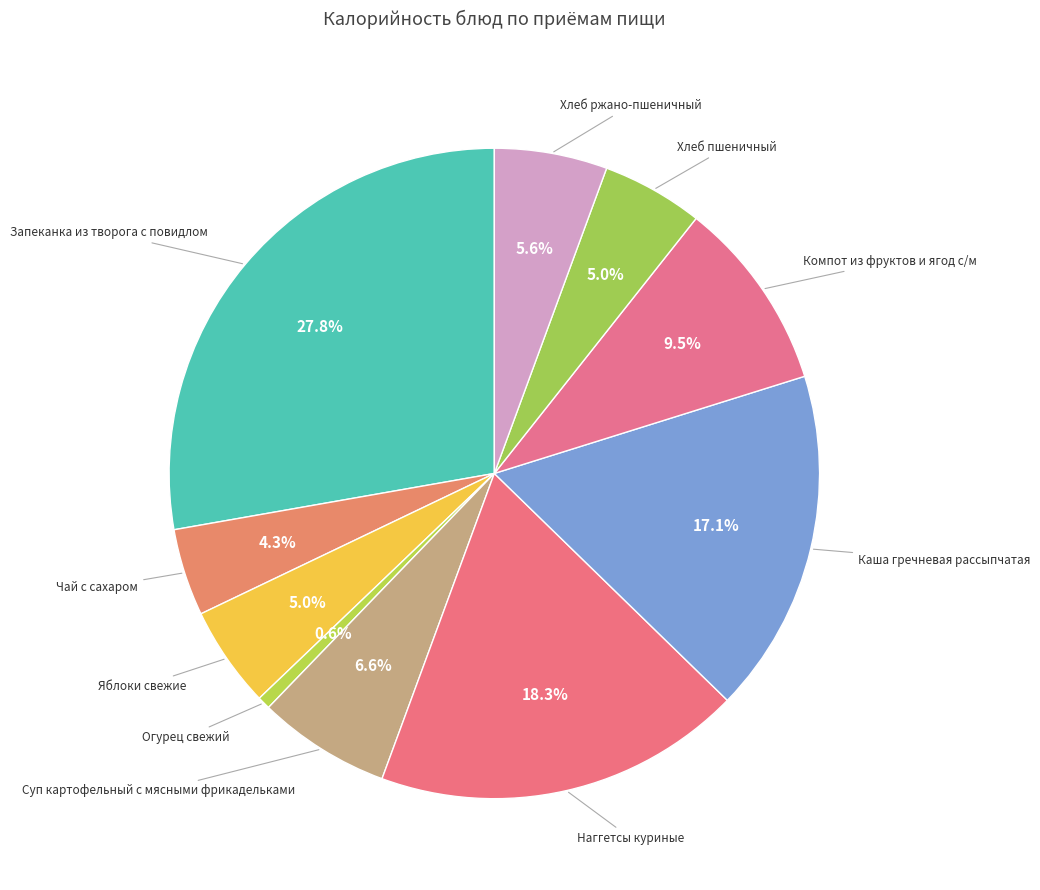

Count the number of slices in the pie.

10